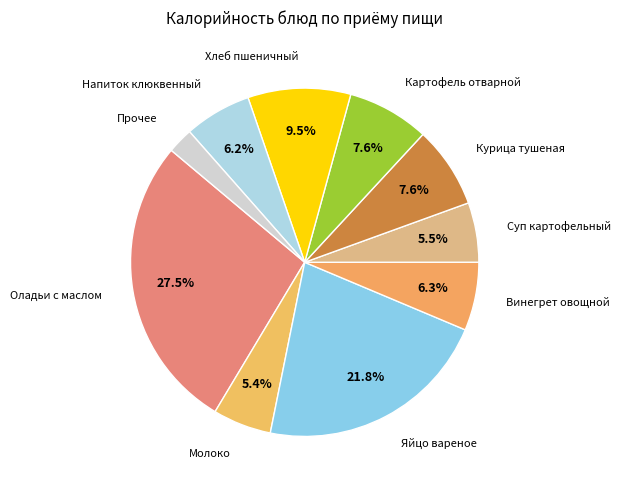

How much of the chart is everything except Молоко?

94.6%